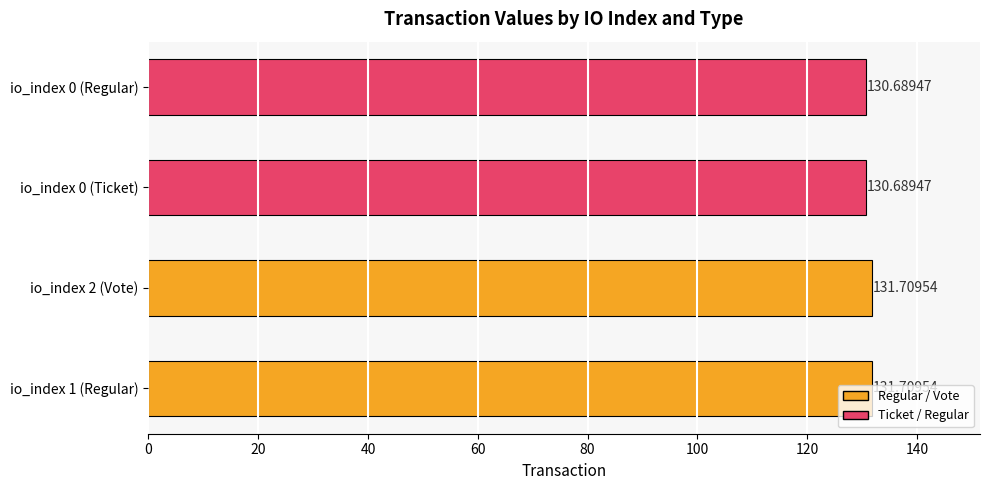

What is the average value?

131.2